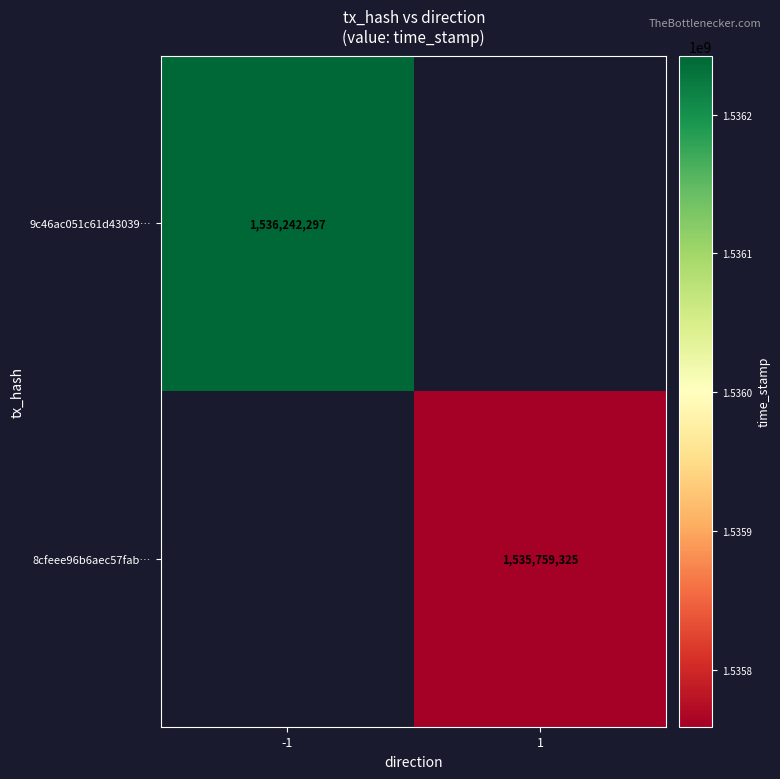

Is the value of 9c46ac051c61d43039… at -1 greater than the value of 8cfeee96b6aec57fab… at 1?

Yes